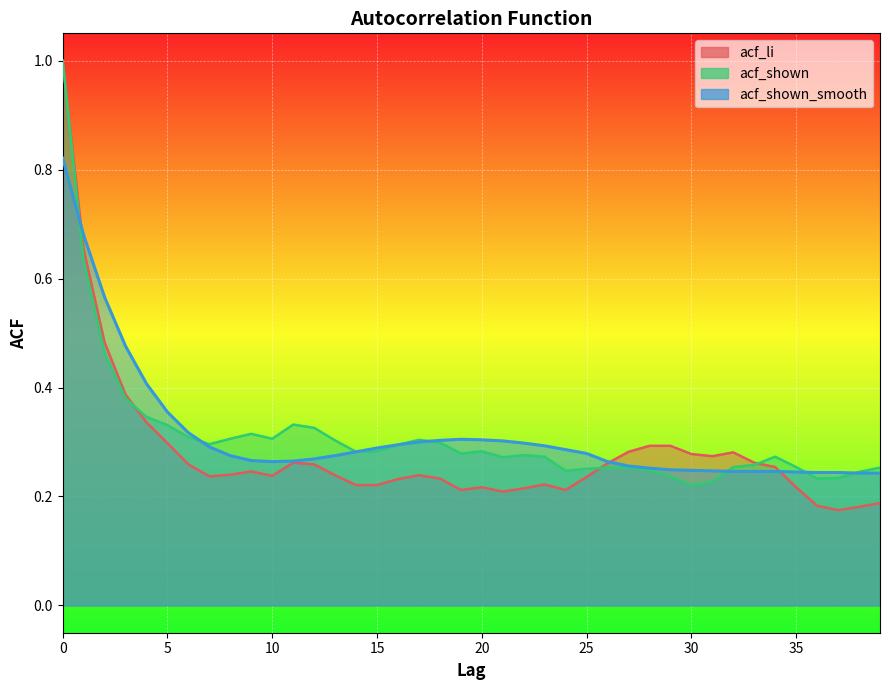

Is it true that acf_li equals 0.1 at 30?

False